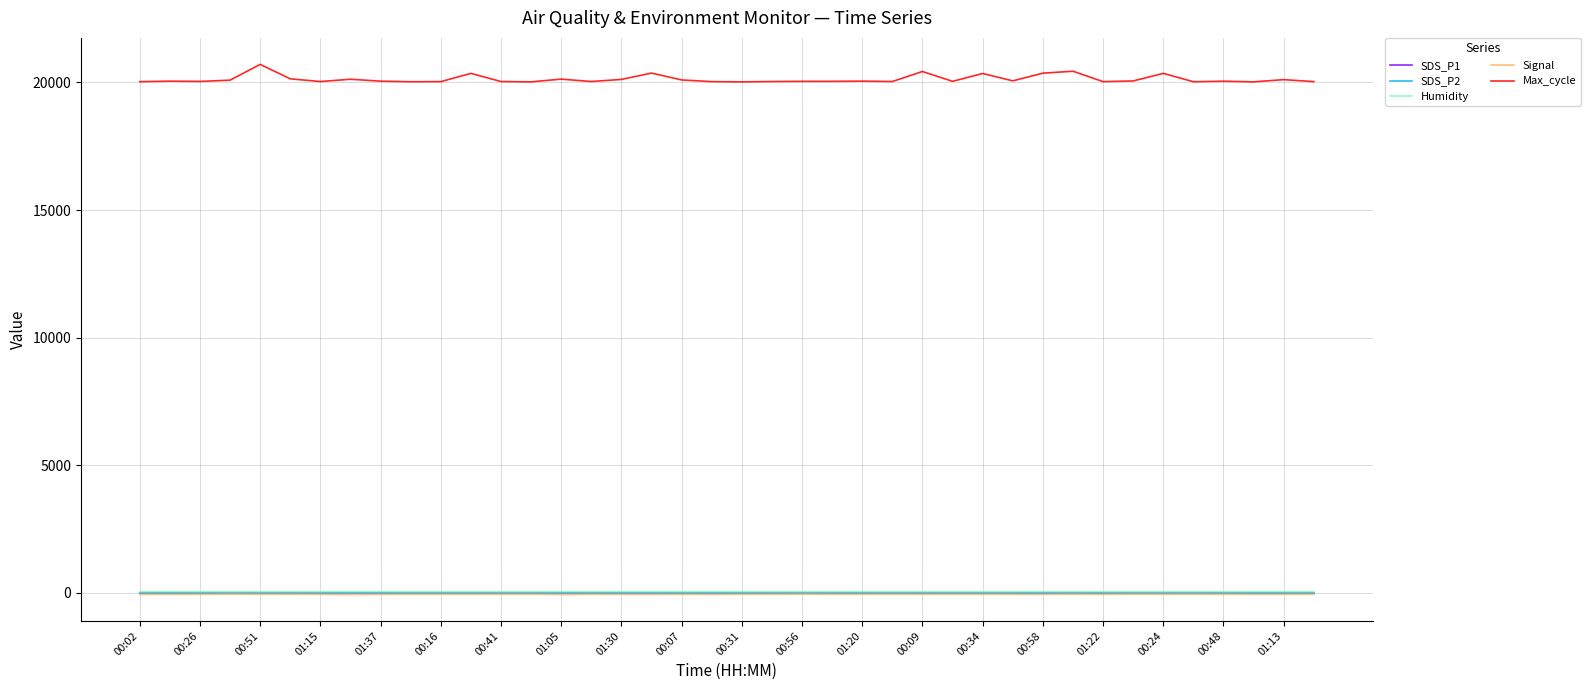

What is the maximum value for Max_cycle?

20705.0